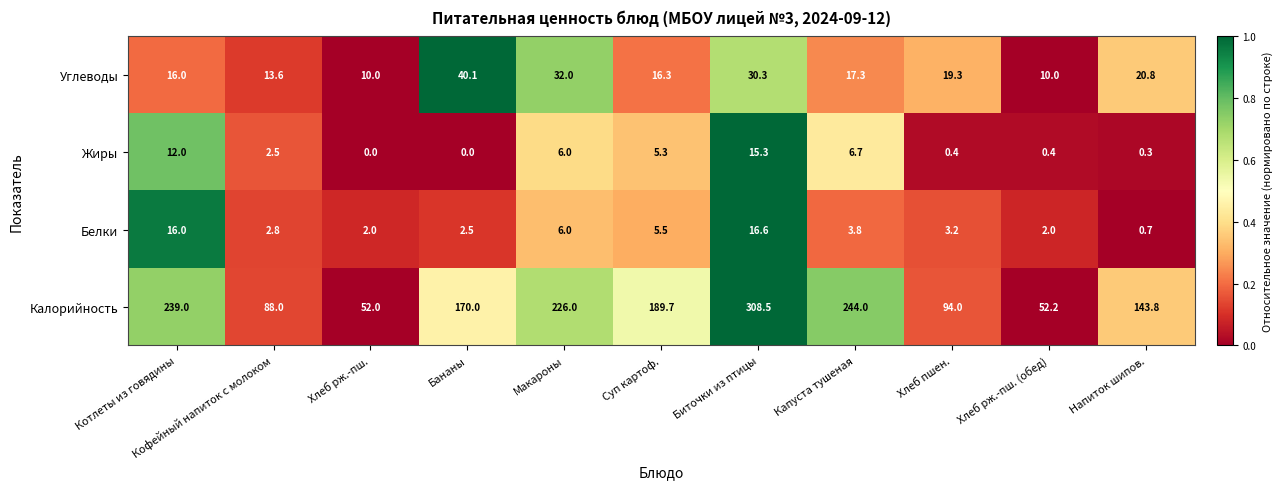

Which label corresponds to the largest value in the chart?

Биточки из птицы